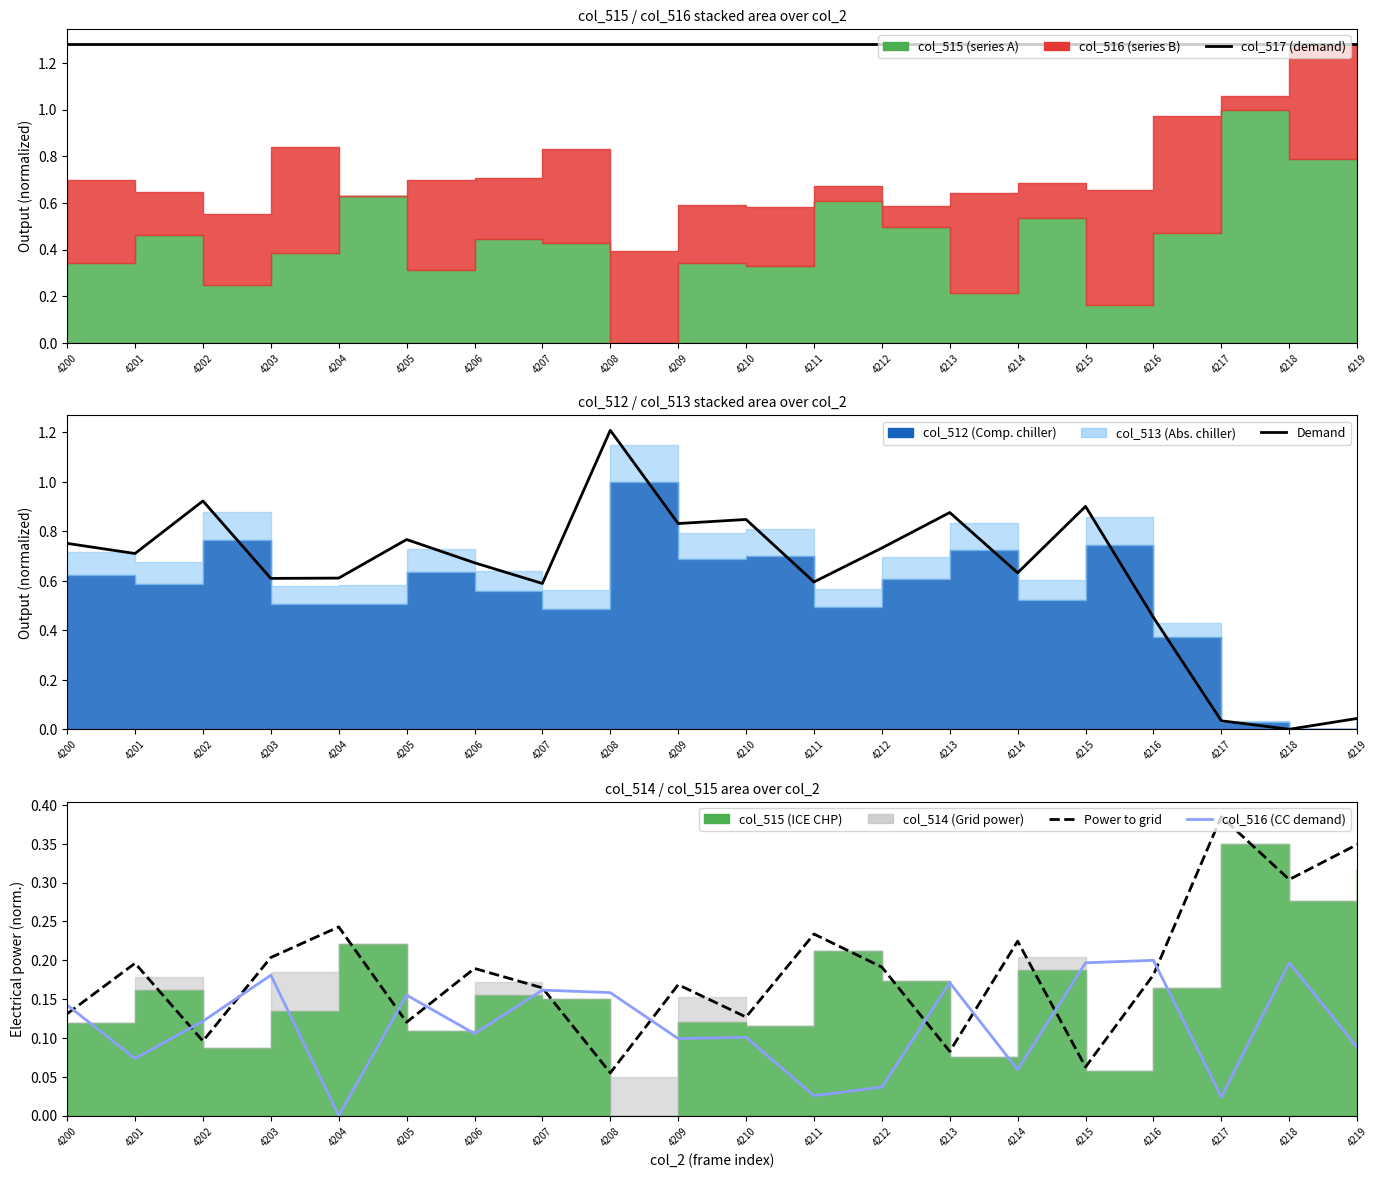

Count the number of categories in the chart.

20